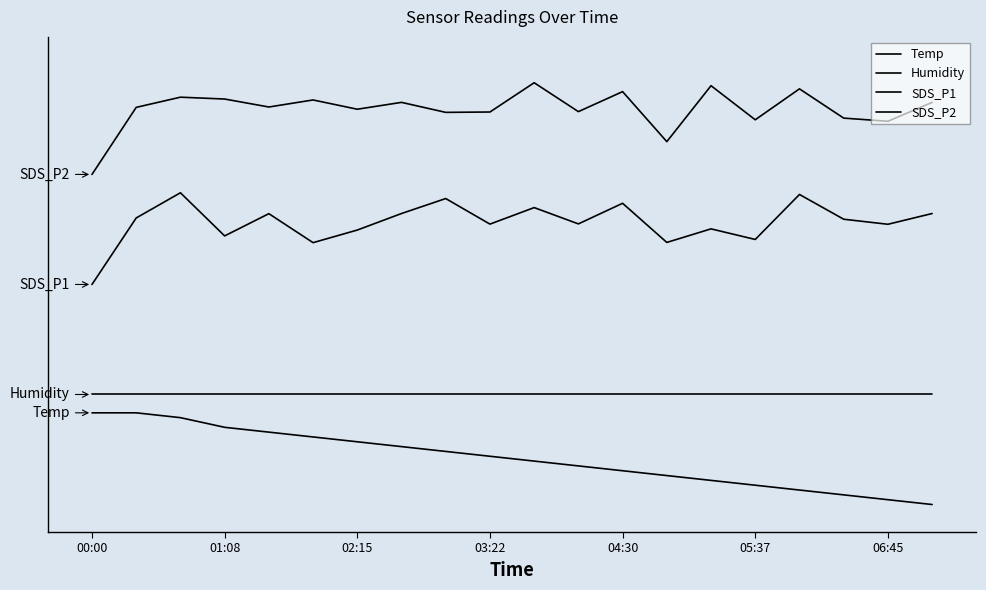

Is this an area chart (filled region under the line)?

No